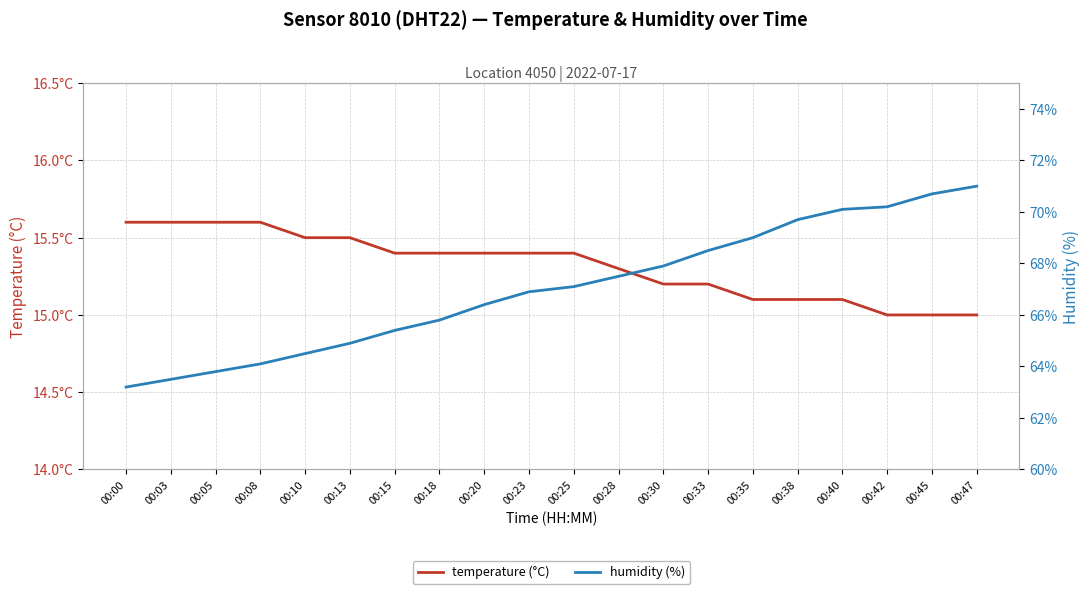

What is the spread (max minus min) of values at 00:30?

52.7